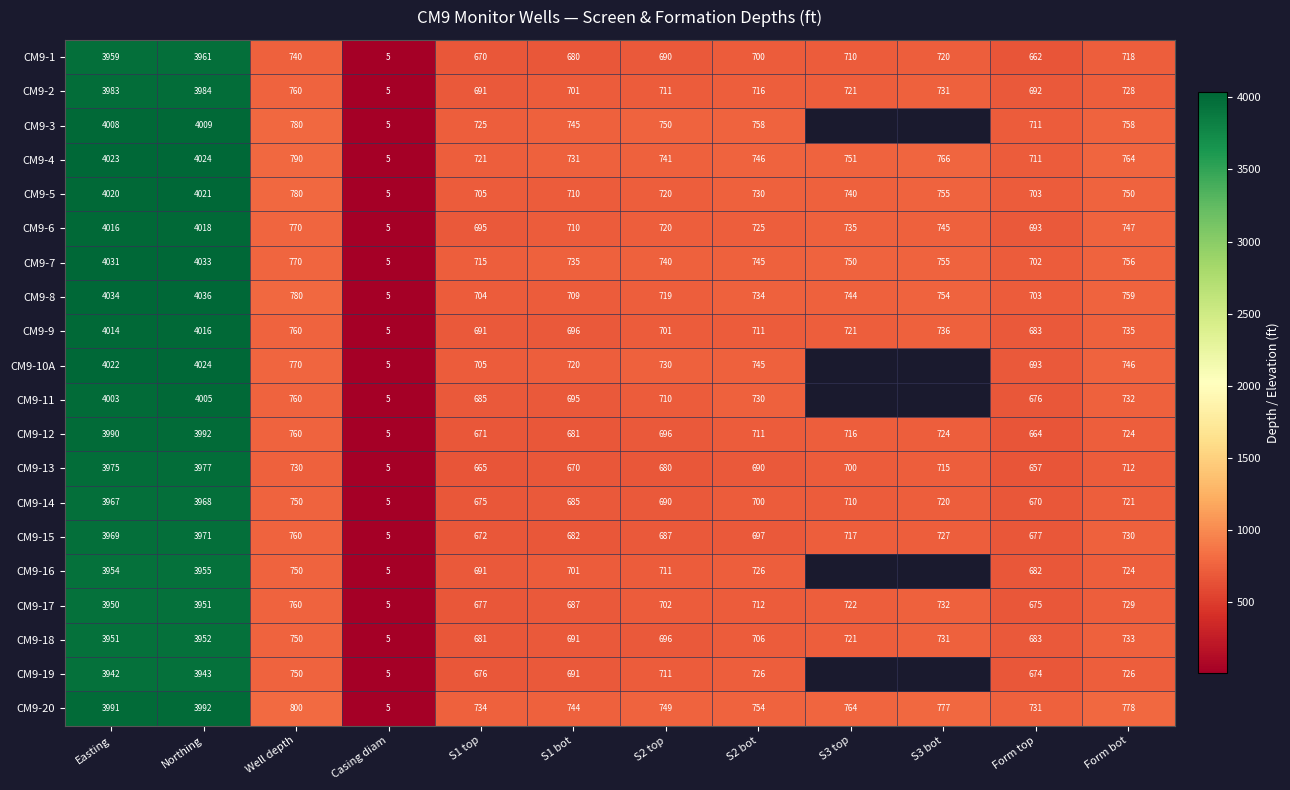

What is the total value across all series at Form bot?

14770